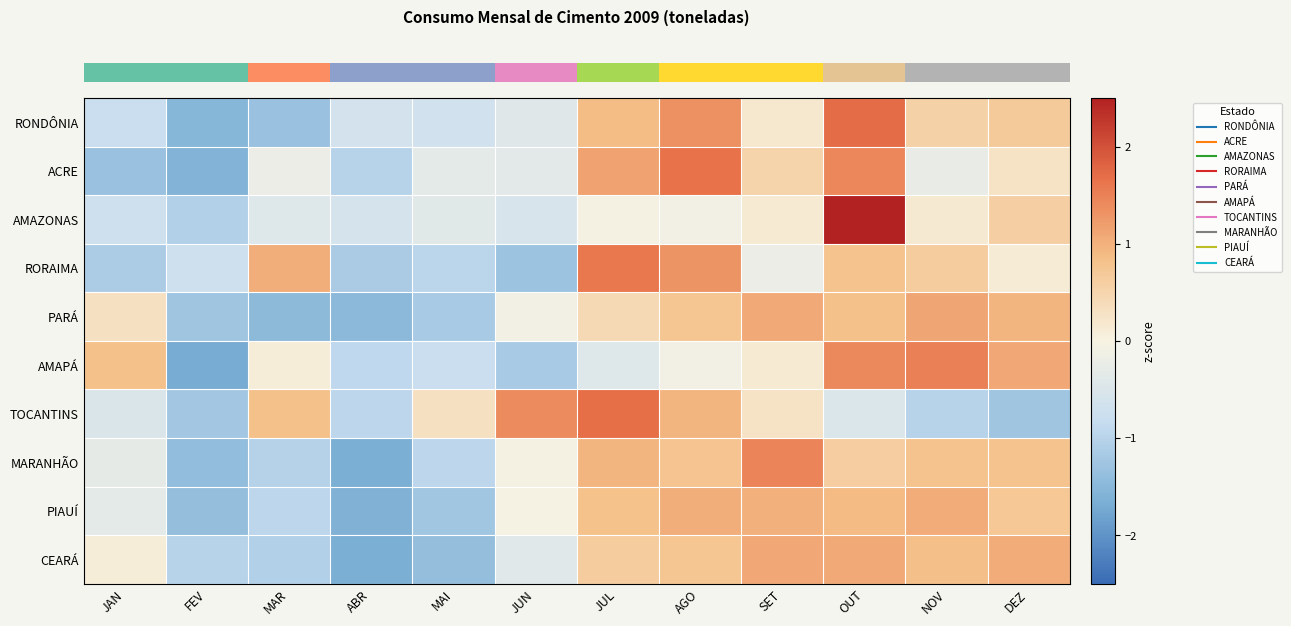

What is the spread (max minus min) of values at SET?

1.6